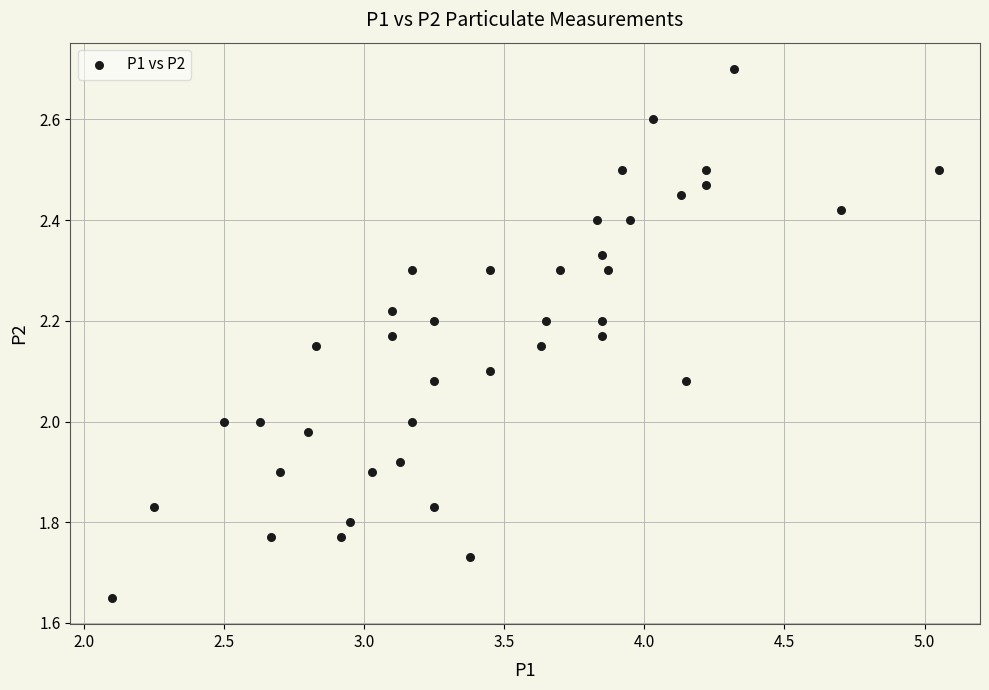

What is the range of X values (max minus min)?

2.9